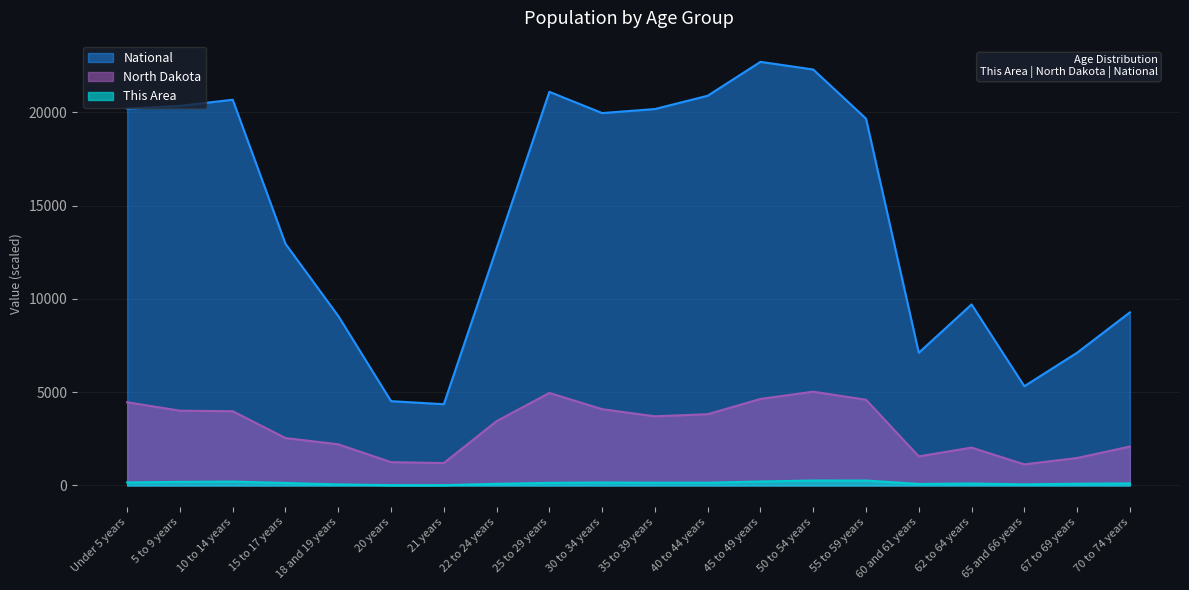

Which category has the lowest value across all series?

20 years